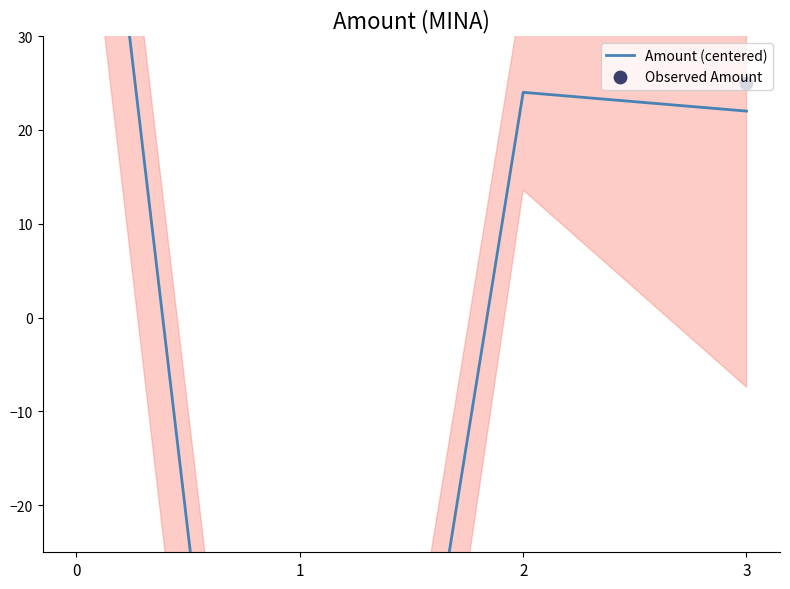

What is the total value across all series at 3?

47.0